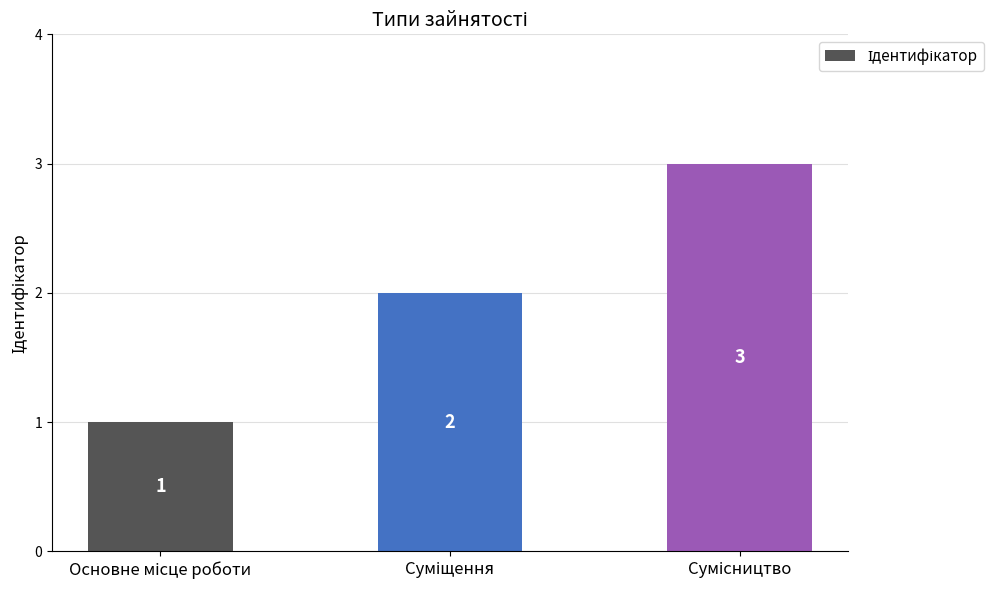

What is the sum of all values?

6